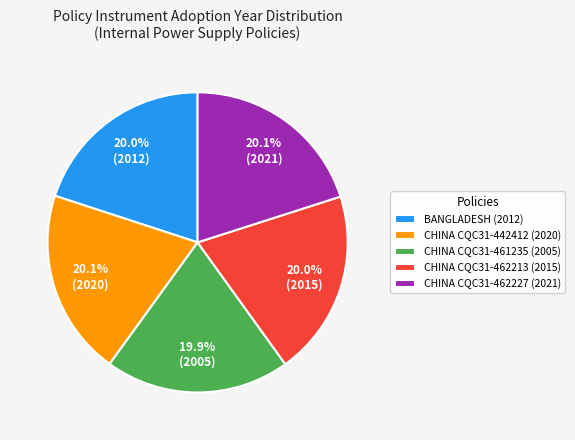

Is there a majority slice in this chart?

No